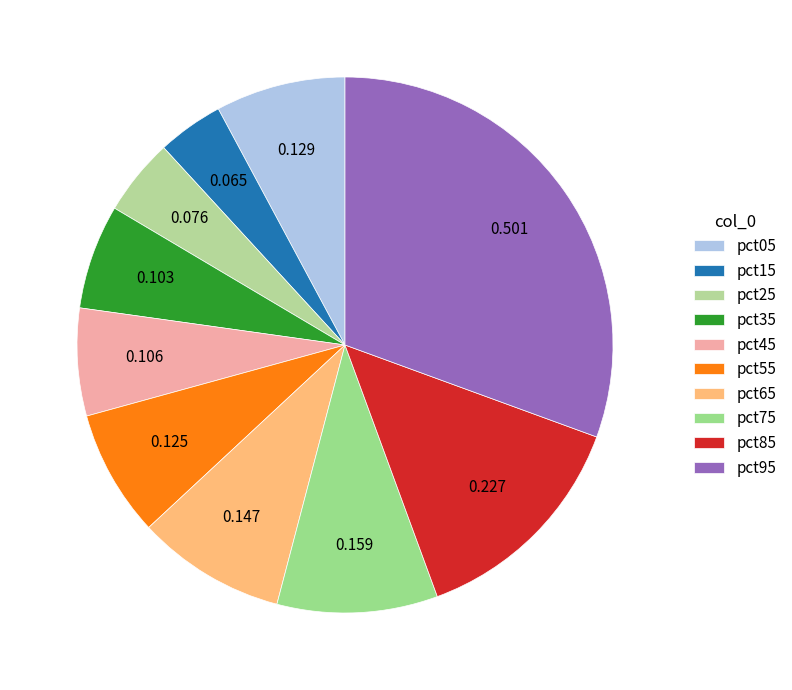

Count the number of slices in the pie.

10